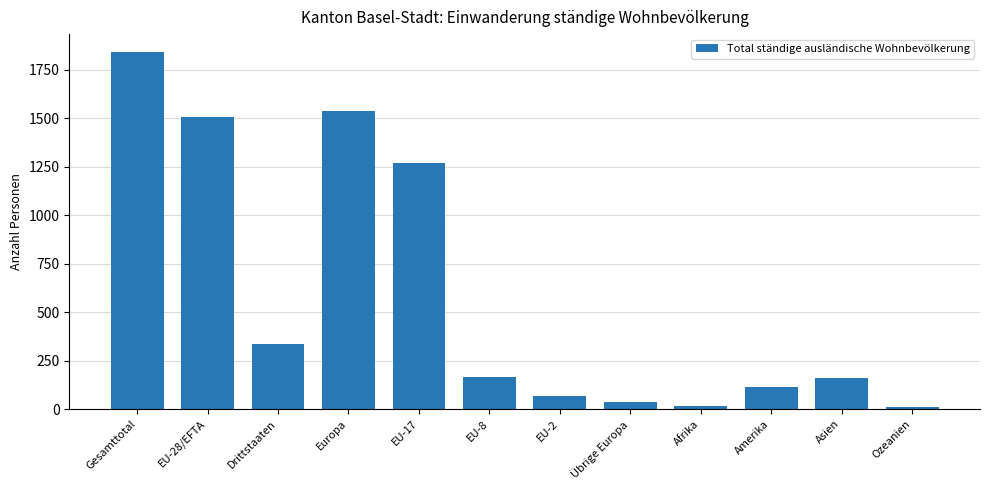

Are the bars horizontal?

No